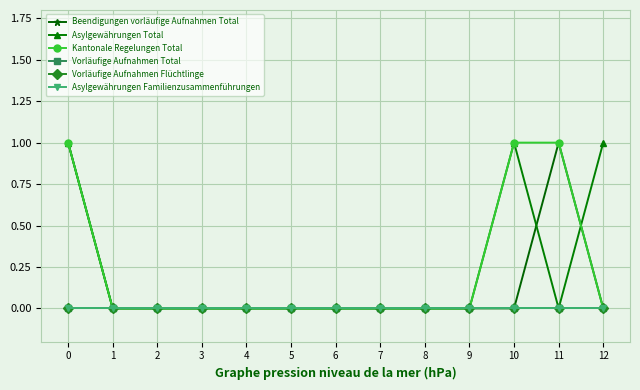

Which series has the largest total across all categories?

Asylgewährungen Total